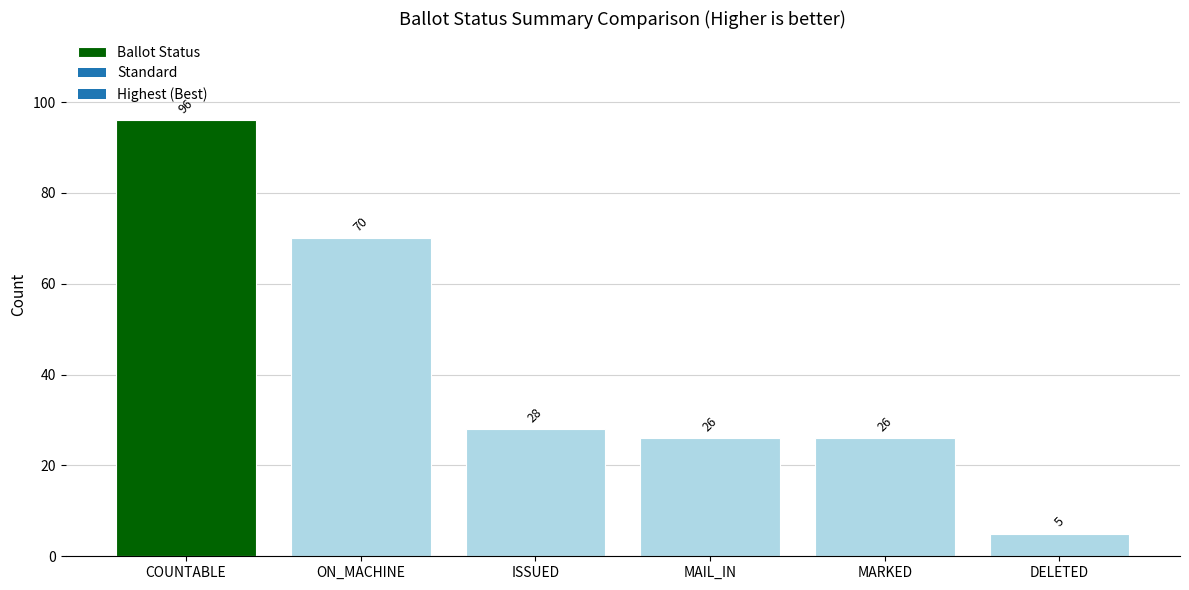

The chart shows a value of 13 at ISSUED. True or false?

False